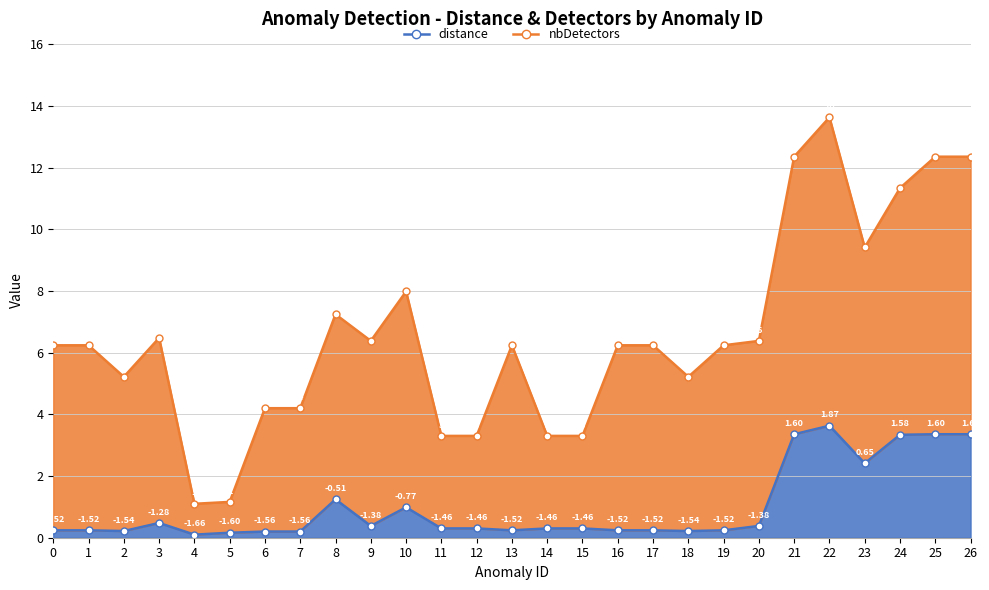

What is the difference between the values at 14 and 10?

0.7